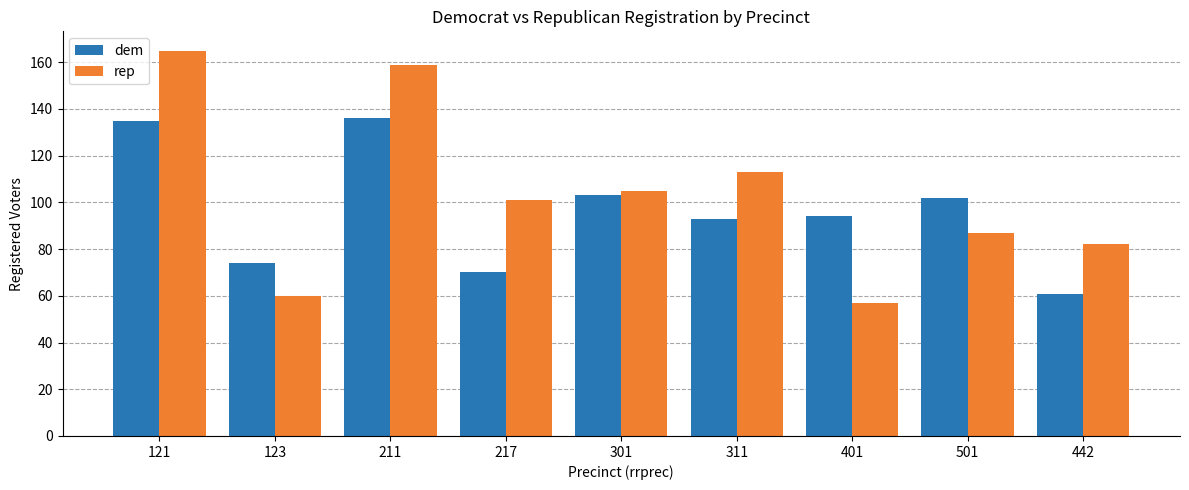

At which category is the sum across all series the highest?

121